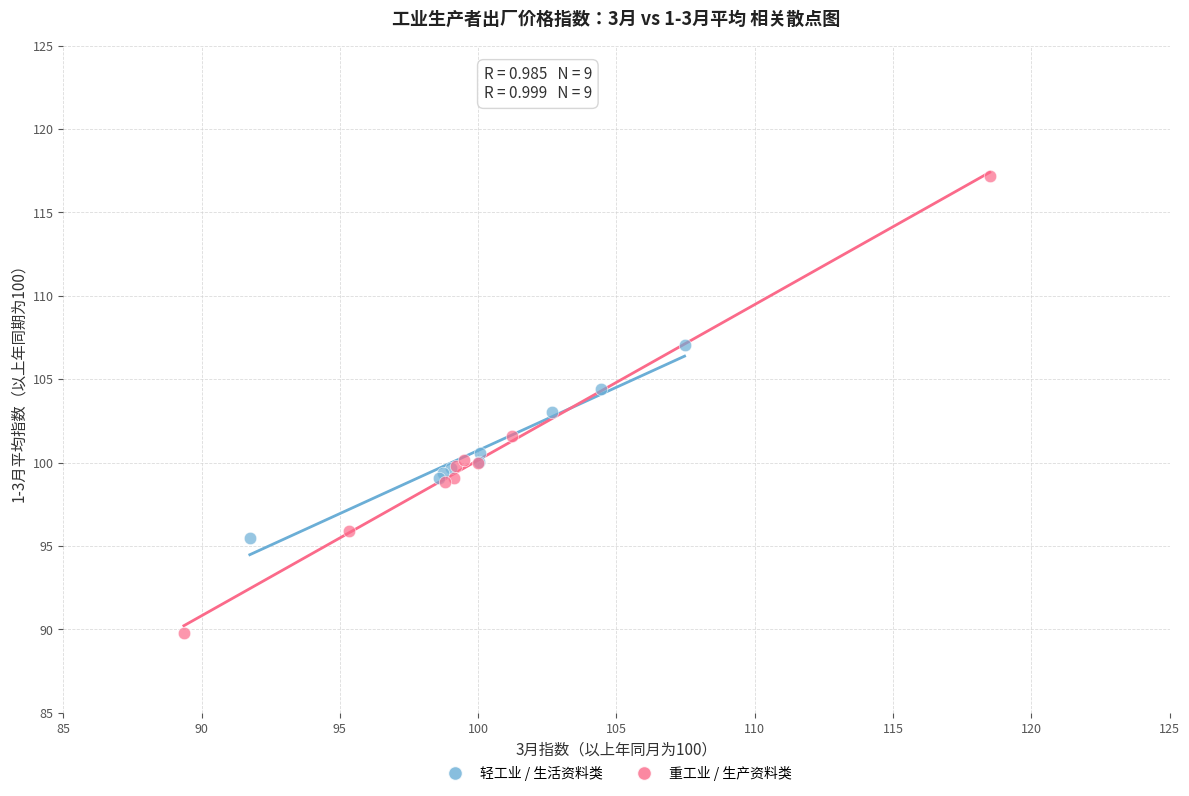

Which series contains the lowest Y value?

重工业 / 生产资料类